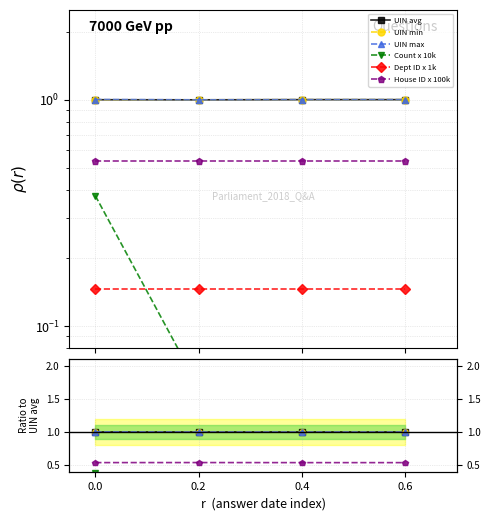

At how many categories does at least one series exceed 0?

4